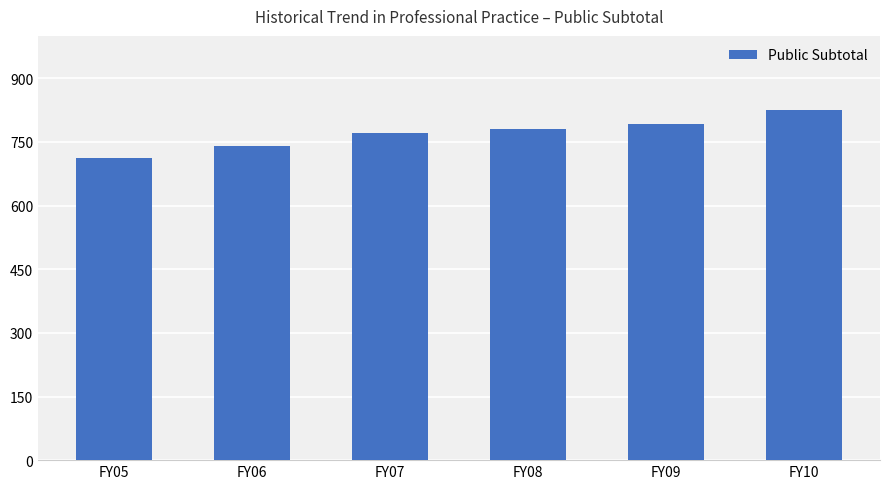

What is the minimum value shown in the chart?

711